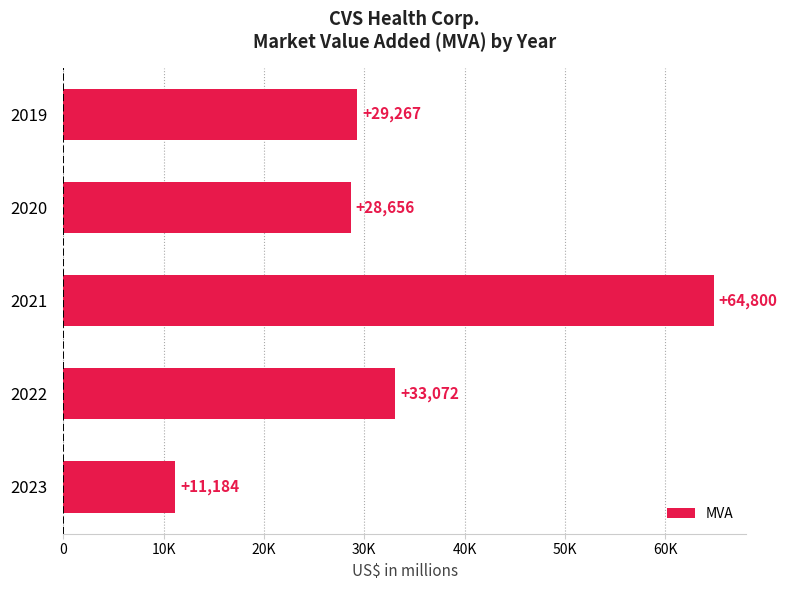

How many values exceed 29267?

2